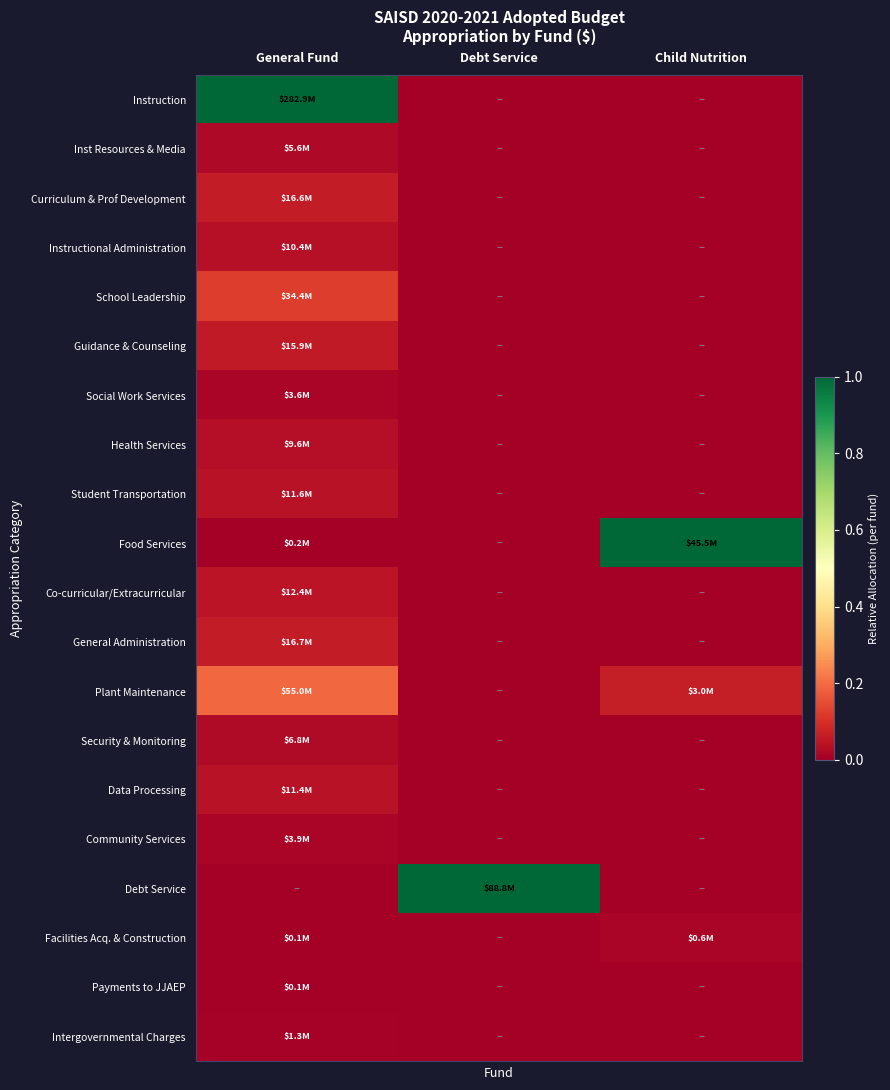

Rank the series at General Fund from highest to lowest value.

Instruction, Plant Maintenance, School Leadership, General Administration, Curriculum & Prof Development, Guidance & Counseling, Co-curricular/Extracurricular, Student Transportation, Data Processing, Instructional Administration, Health Services, Security & Monitoring, Inst Resources & Media, Community Services, Social Work Services, Intergovernmental Charges, Food Services, Facilities Acq. & Construction, Payments to JJAEP, Debt Service